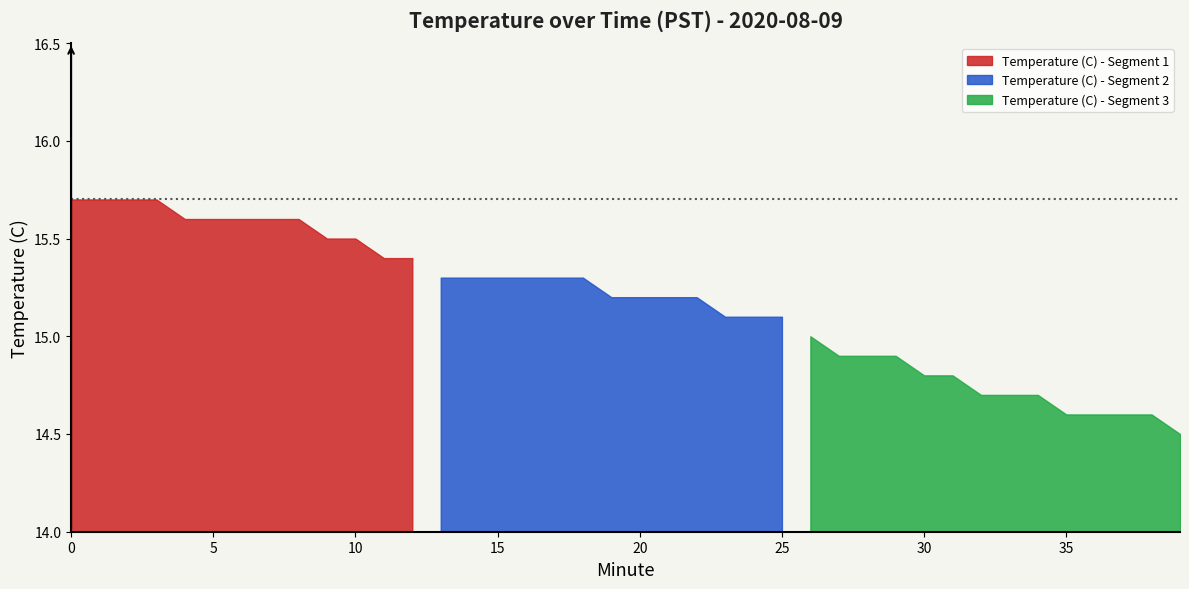

What is the sum of all values?

606.8